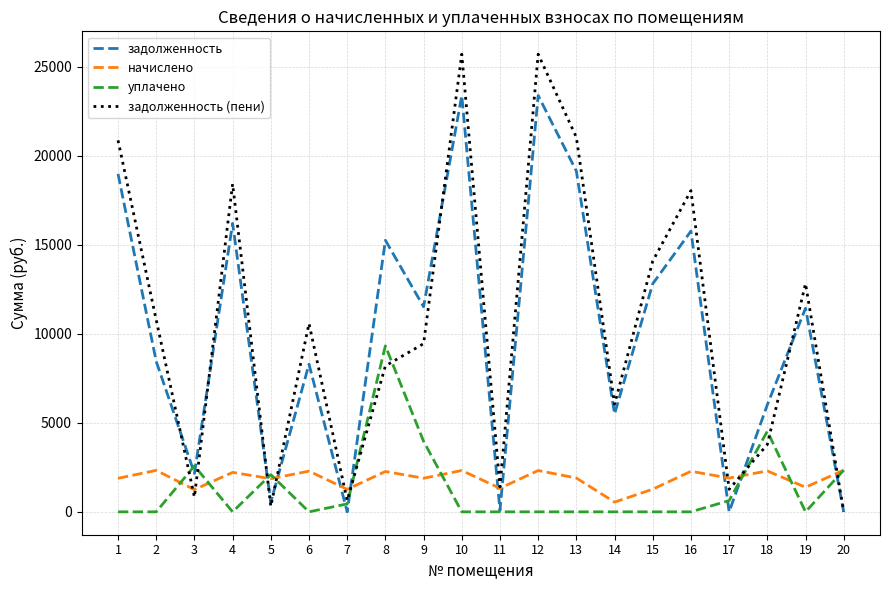

Where is the first local maximum for задолженность?

4